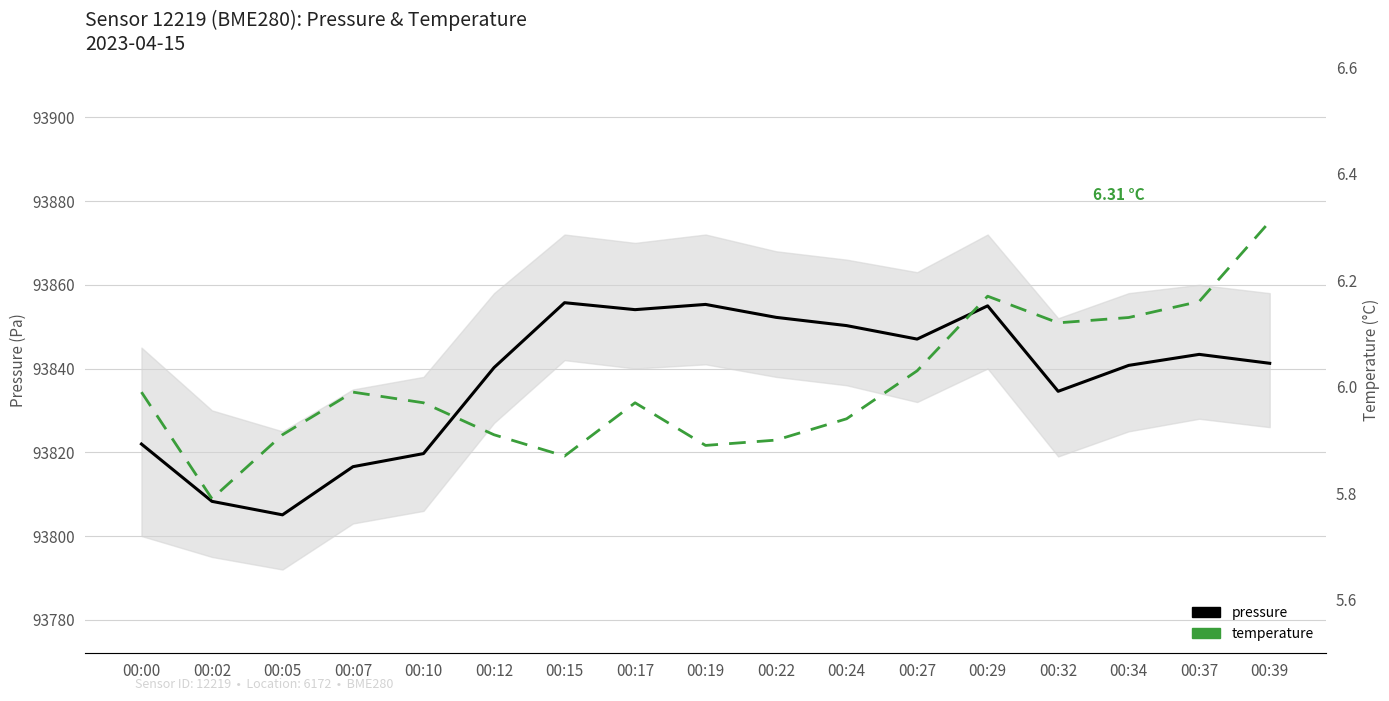

How many data points does each series have?

17